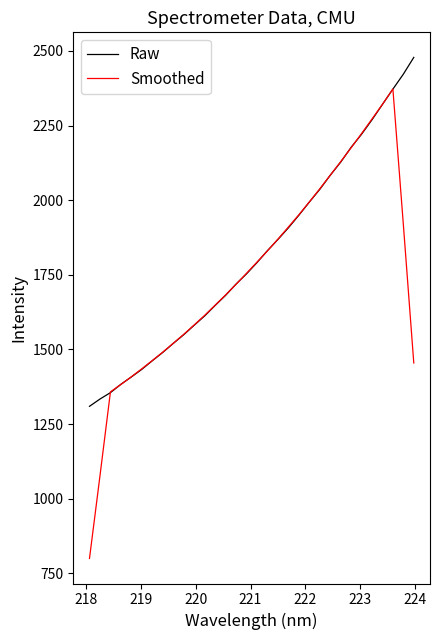

How many lines are shown in the chart?

2